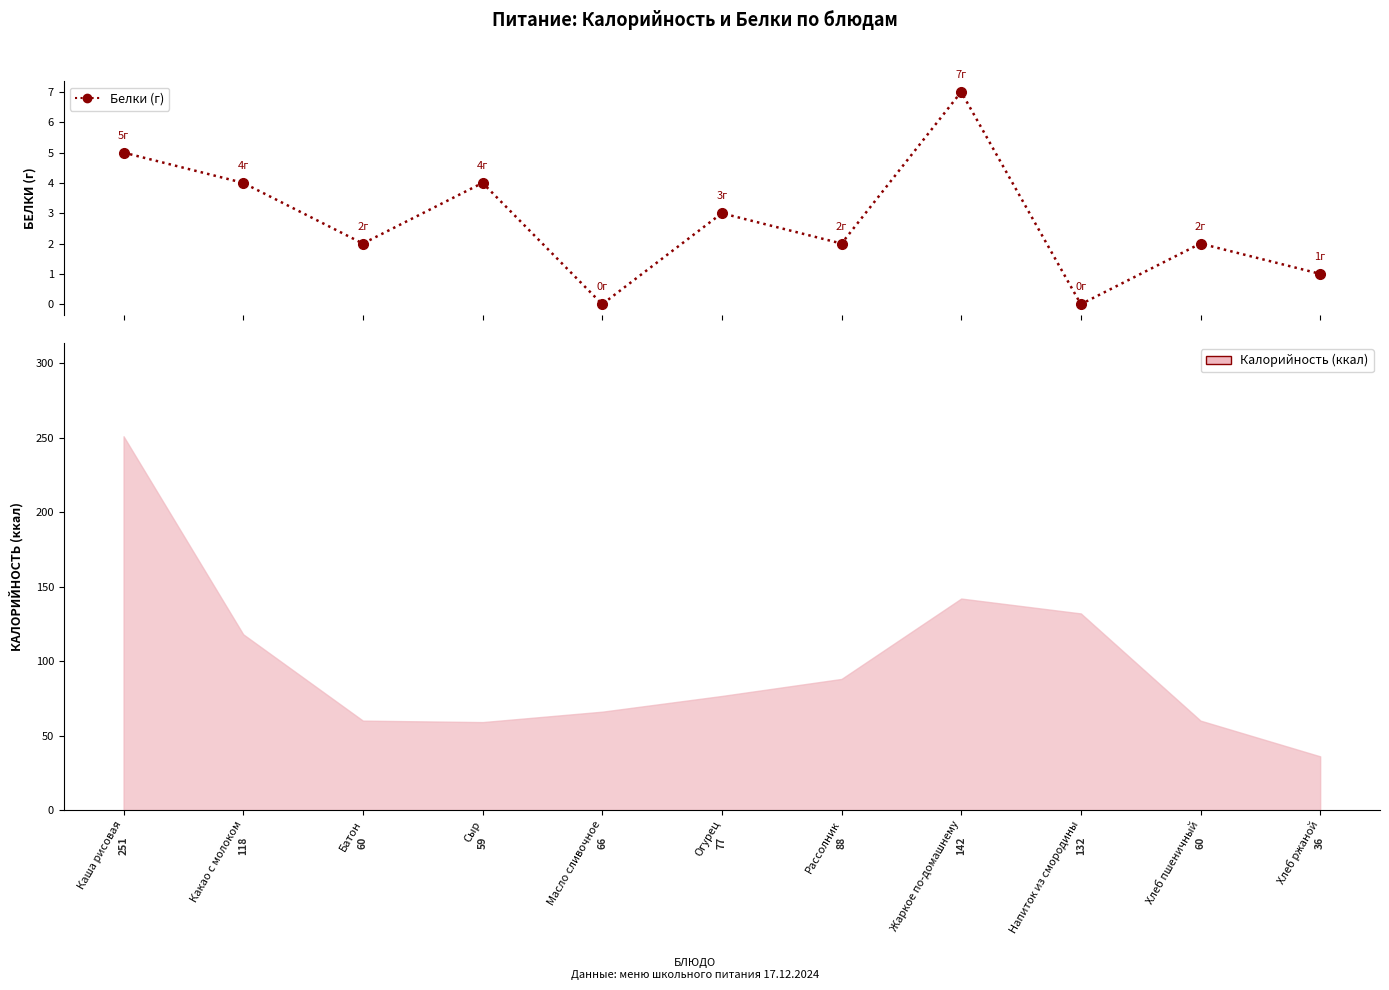

Which has a higher value, Хлеб ржаной or Рассолник?

Рассолник